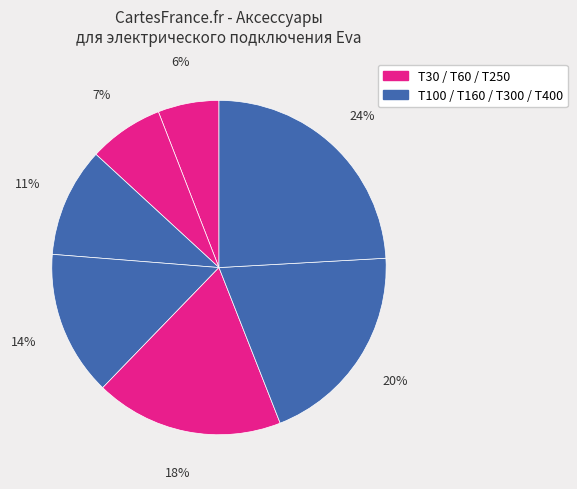

How many slices are in this pie chart?

7